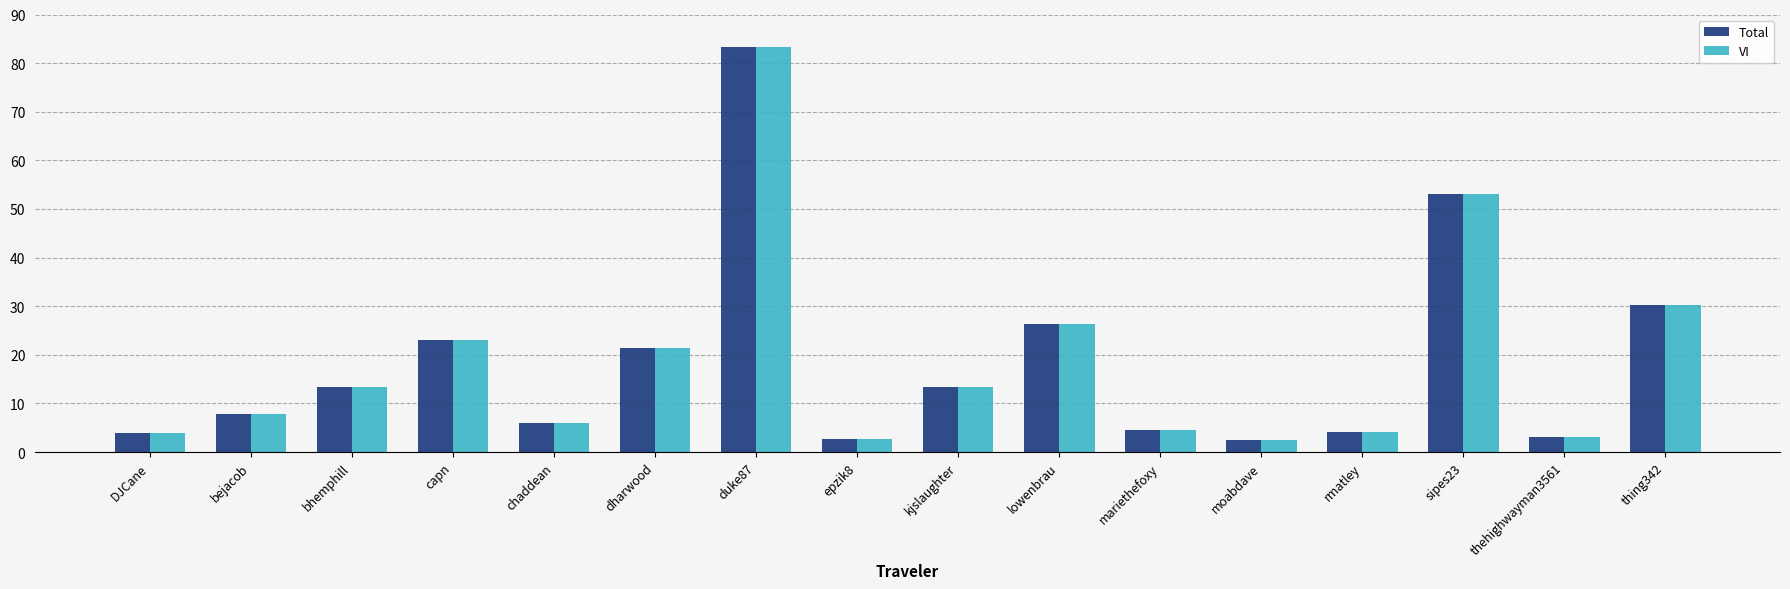

At which category does the chart reach its peak across all series?

duke87